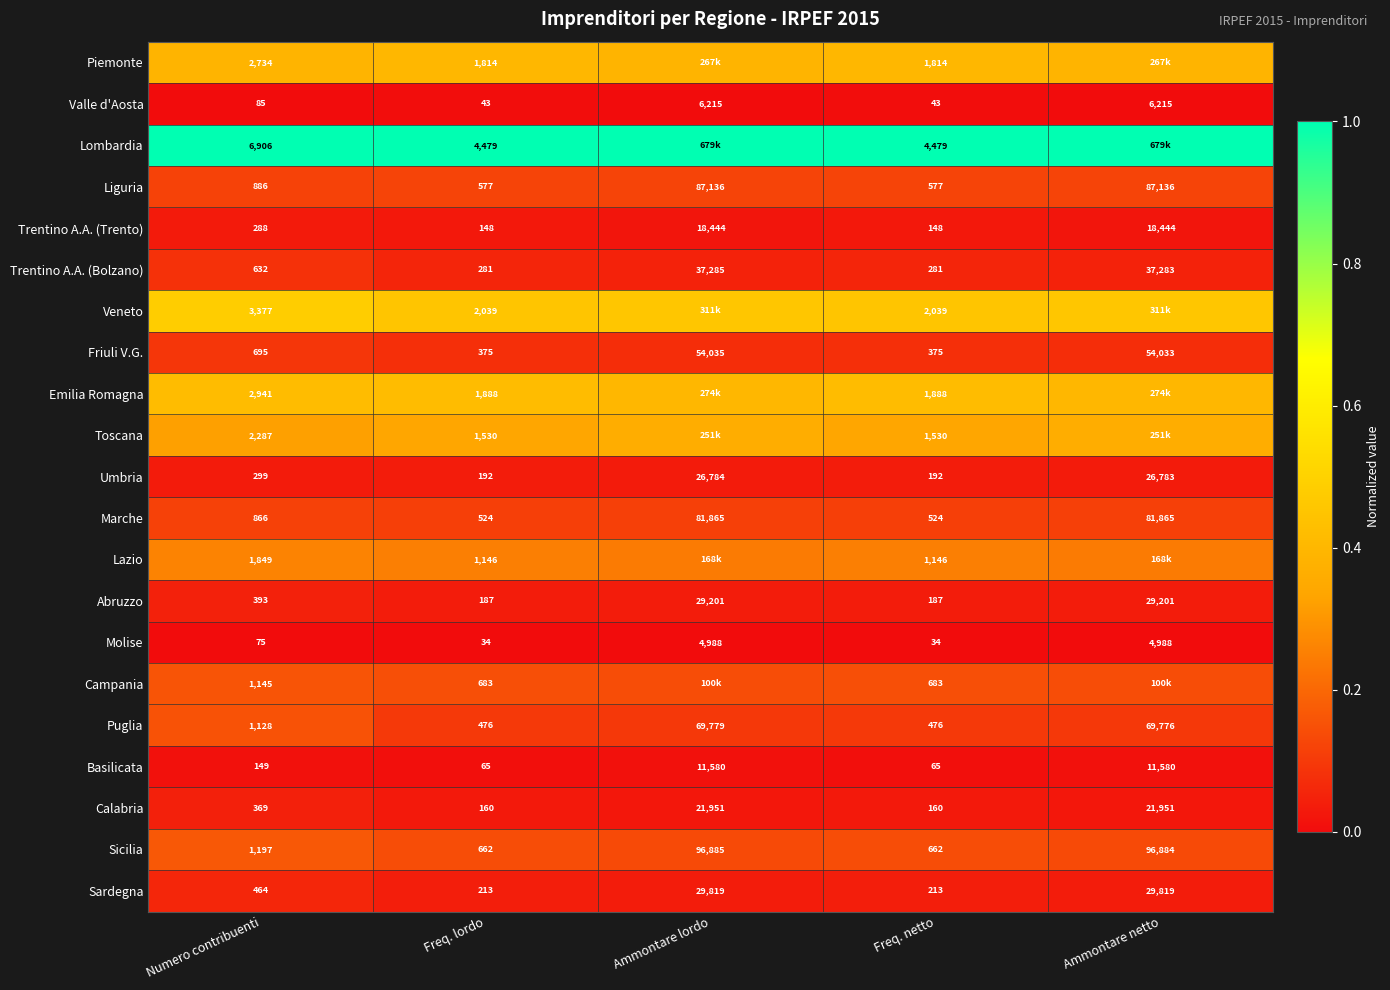

Which series changed the most between Numero contribuenti and Freq. netto?

Lombardia